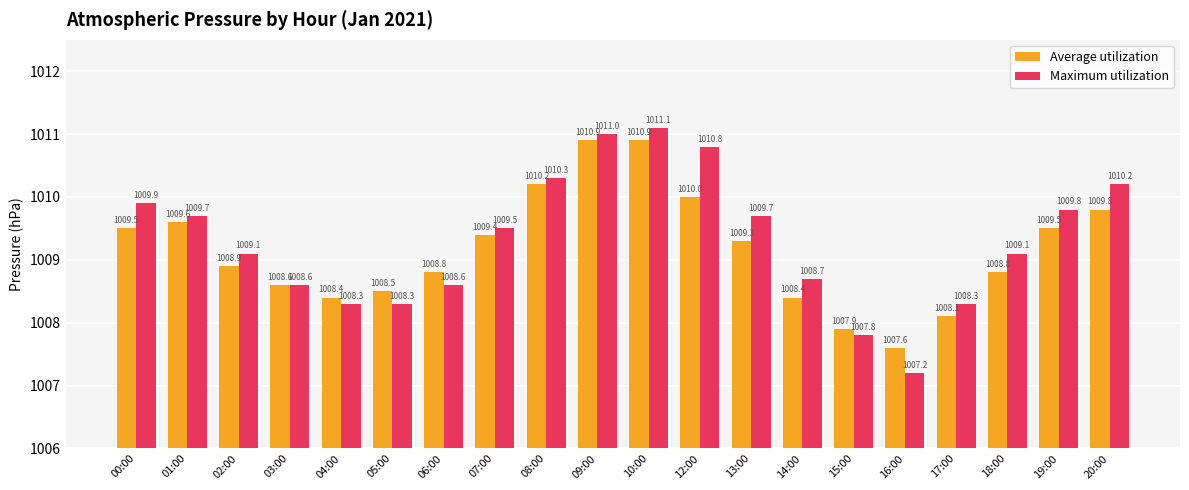

How many bars are there in total?

40